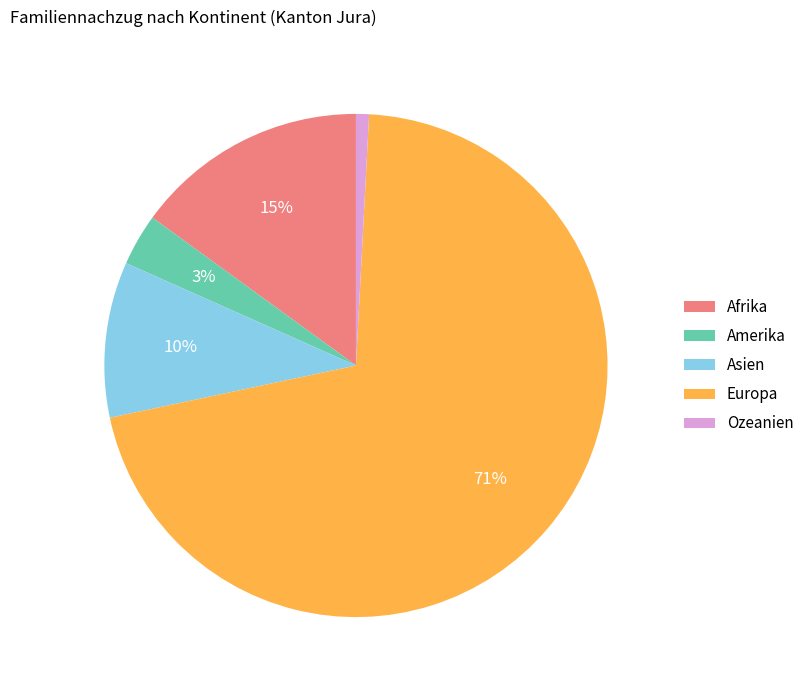

To the nearest percent, what portion does Afrika represent?

15%